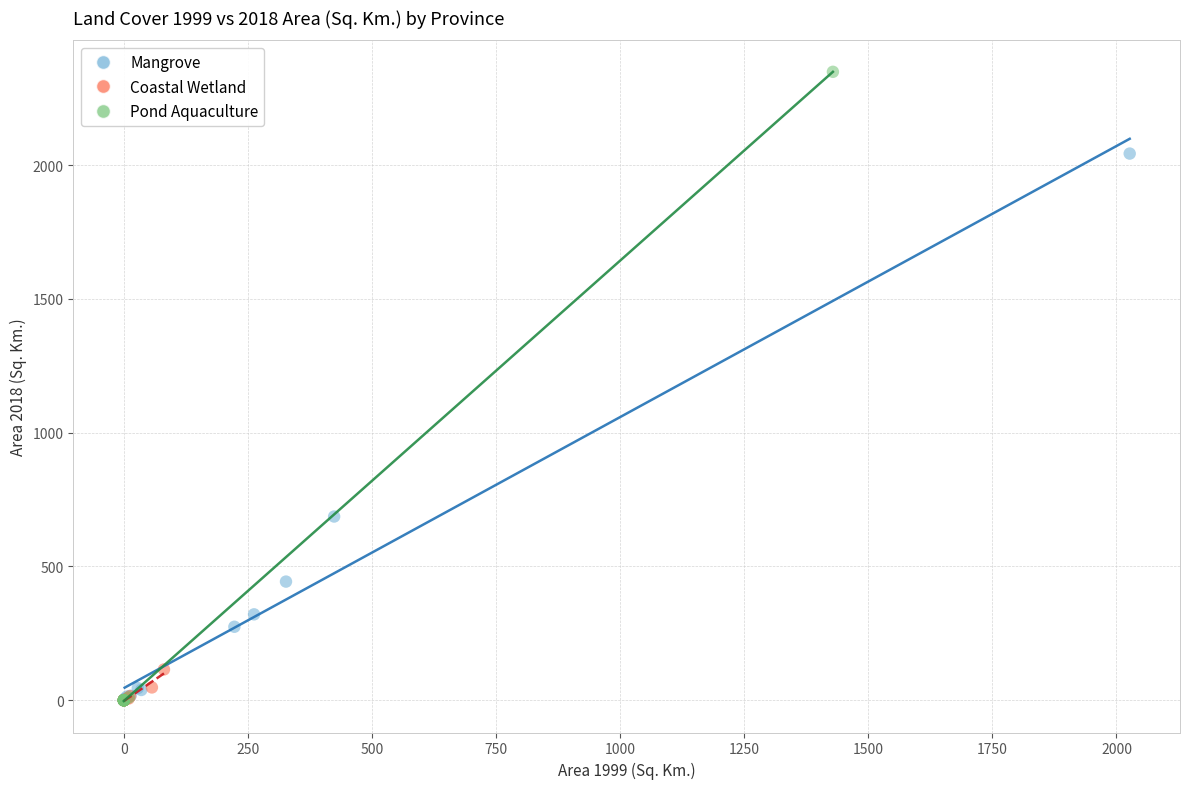

Which series contains the highest Y value?

Pond Aquaculture